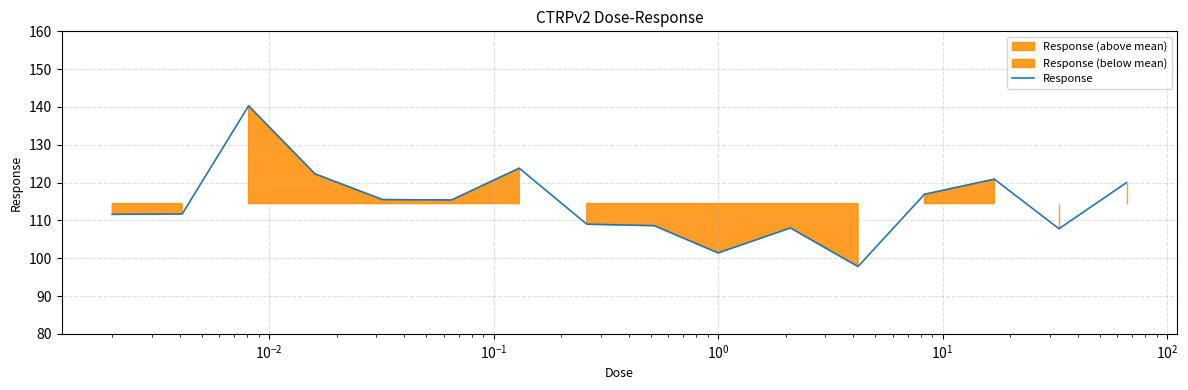

The chart shows a value of 169.1 at 12. True or false?

False